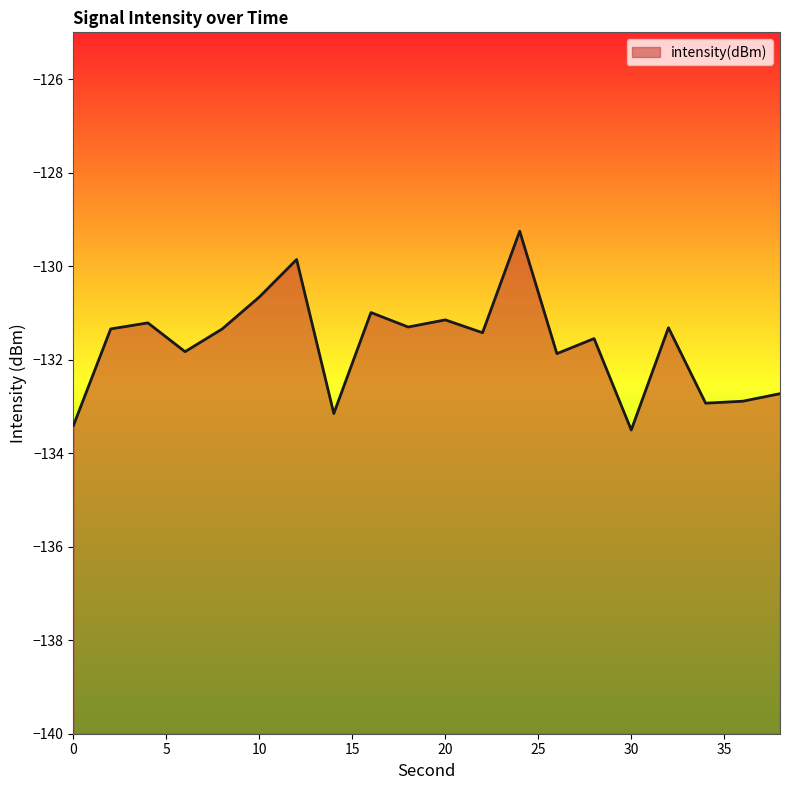

Rank the categories by value from highest to lowest.

24, 12, 10, 16, 20, 4, 18, 32, 8, 2, 22, 28, 6, 26, 38, 36, 34, 14, 0, 30